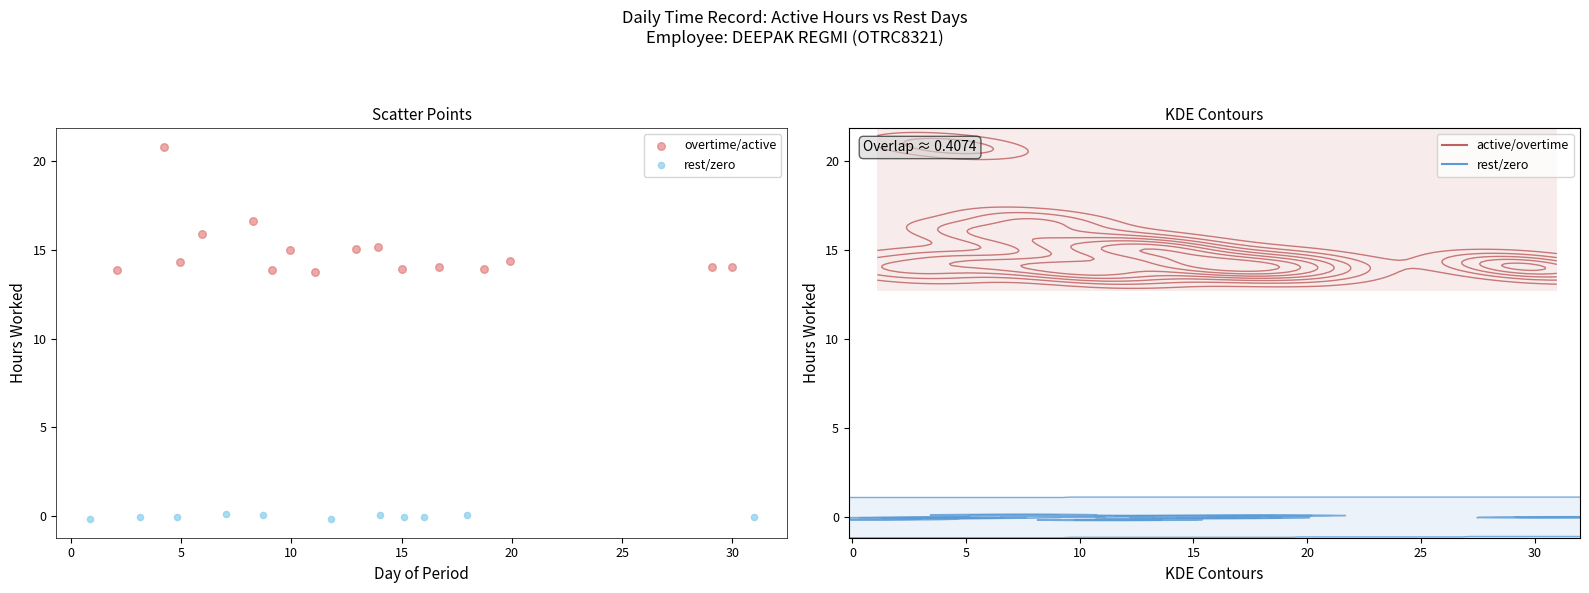

Which series reaches the minimum Y coordinate?

rest/zero